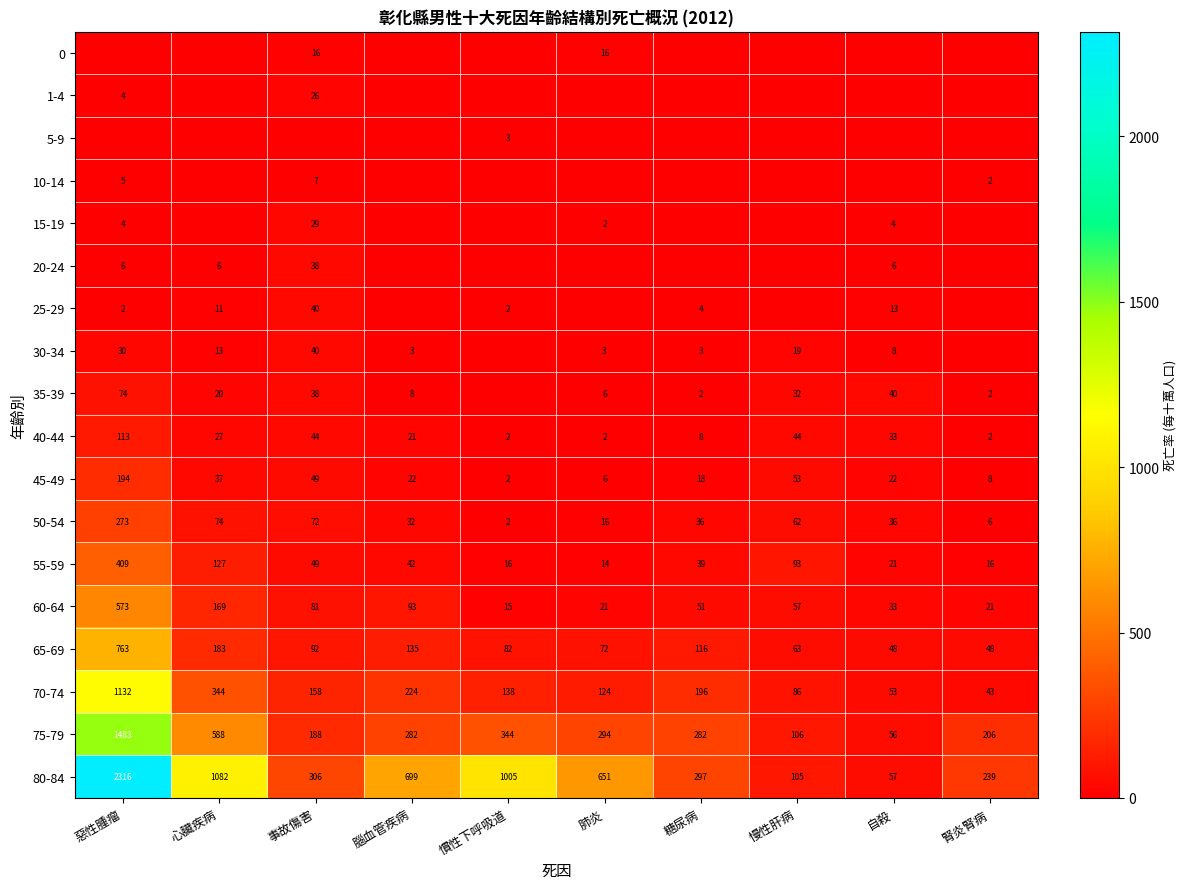

What is the total value across all series at 慣性下呼吸道?

1611.8